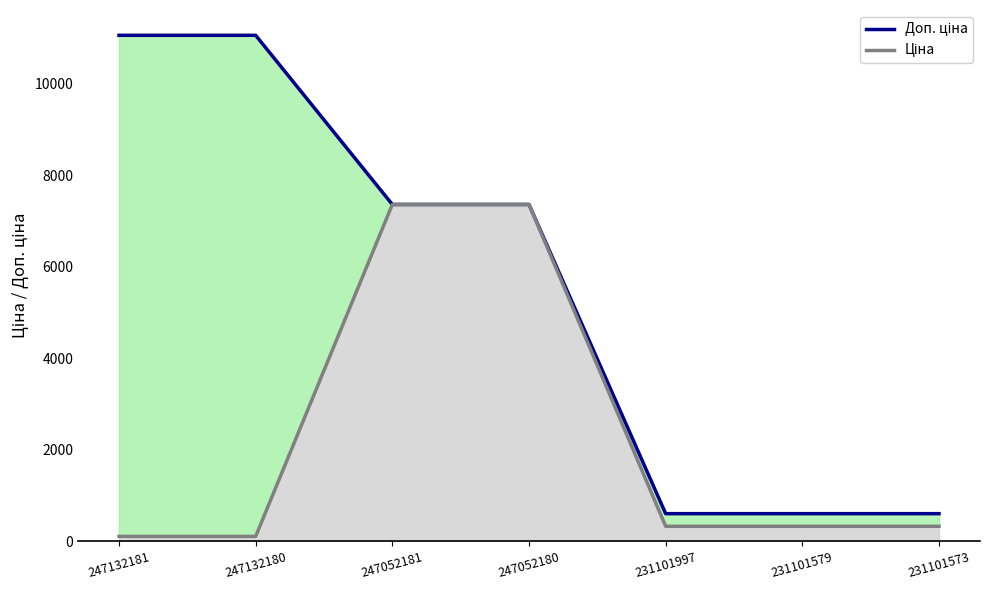

How many values in the Ціна series are below 330?

2